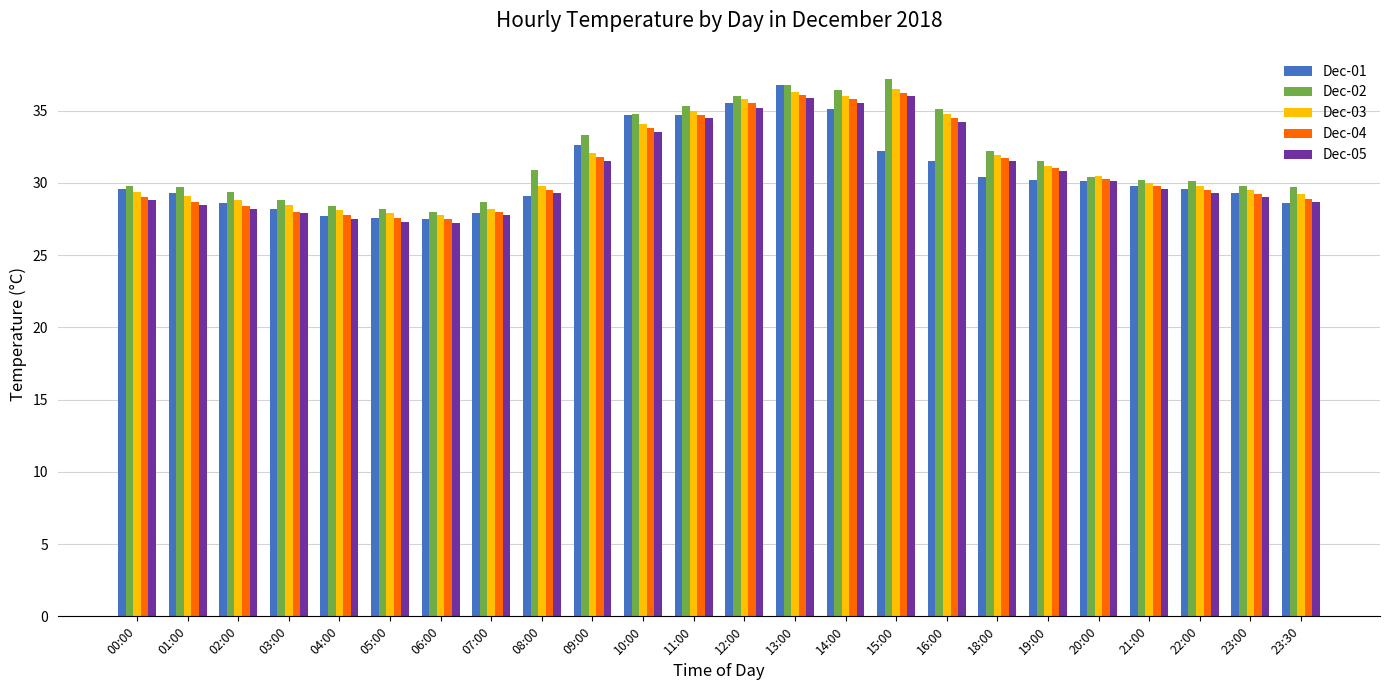

What is the average value of the Dec-03 series?

31.3